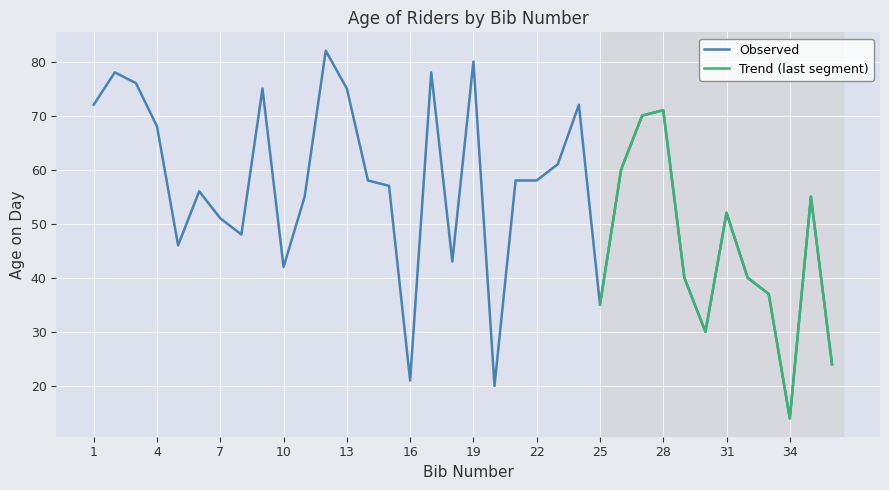

Is this an area chart (filled region under the line)?

No